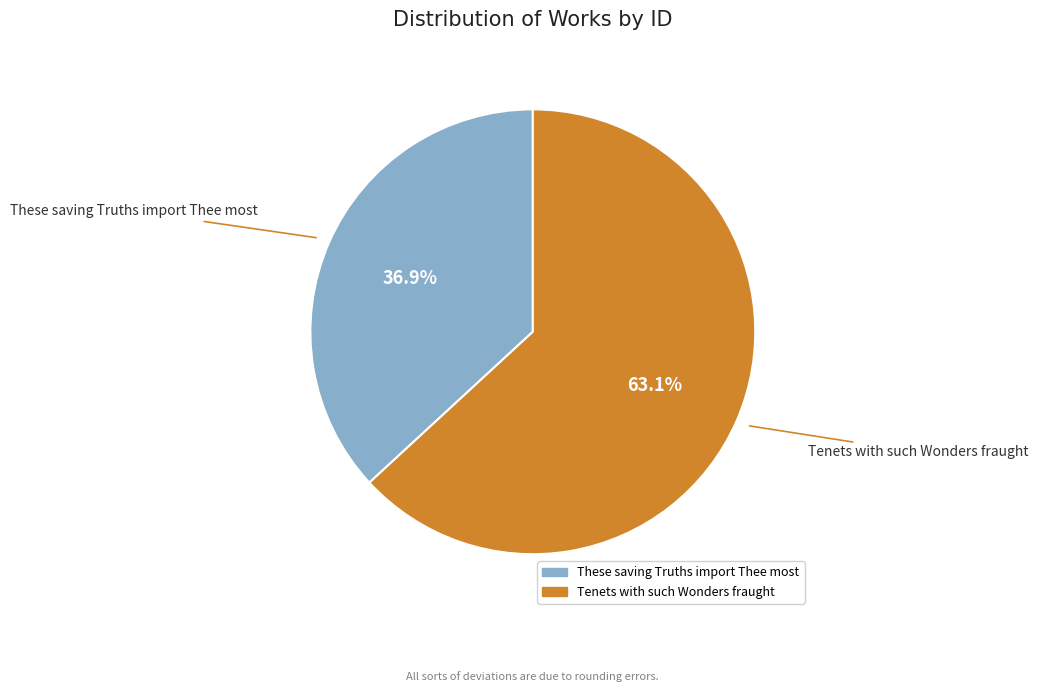

To the nearest percent, what is the difference between the Tenets with such Wonders fraught and These saving Truths import Thee most slice percentages?

26%